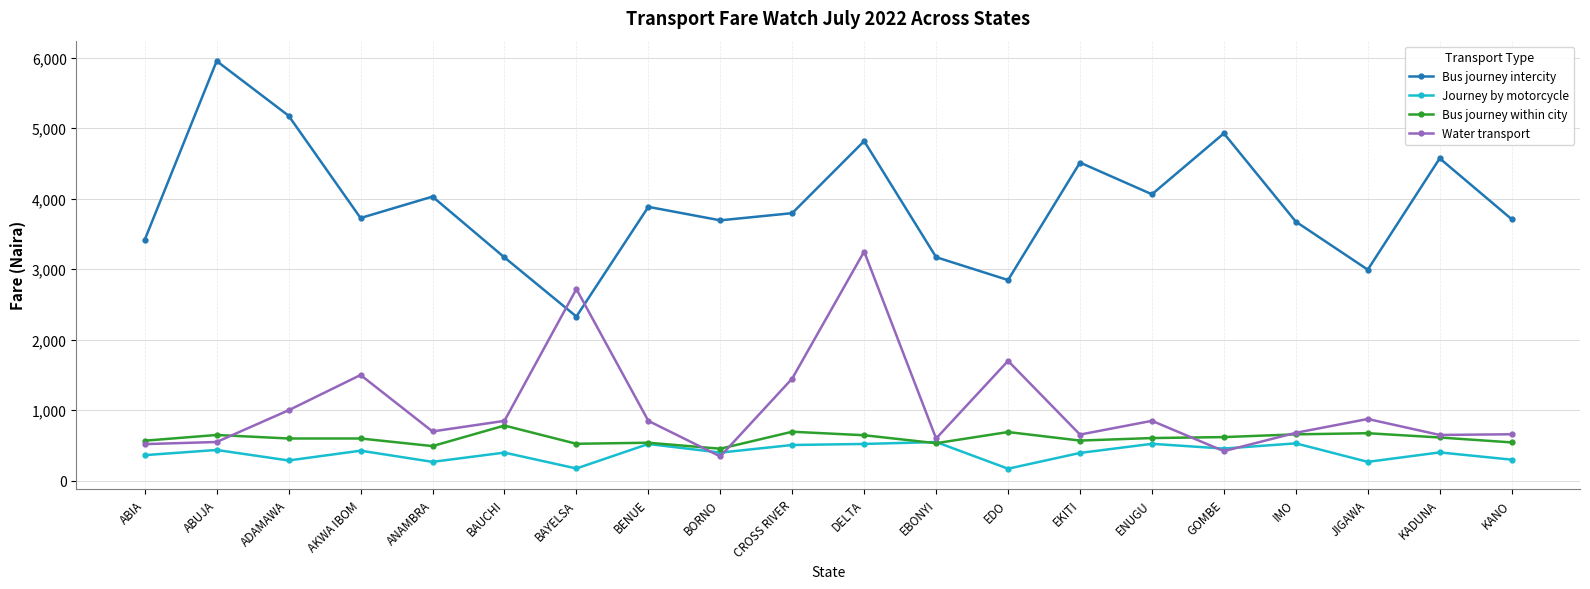

Rank the series by their maximum value, from highest to lowest.

Bus journey intercity, Water transport, Bus journey within city, Journey by motorcycle